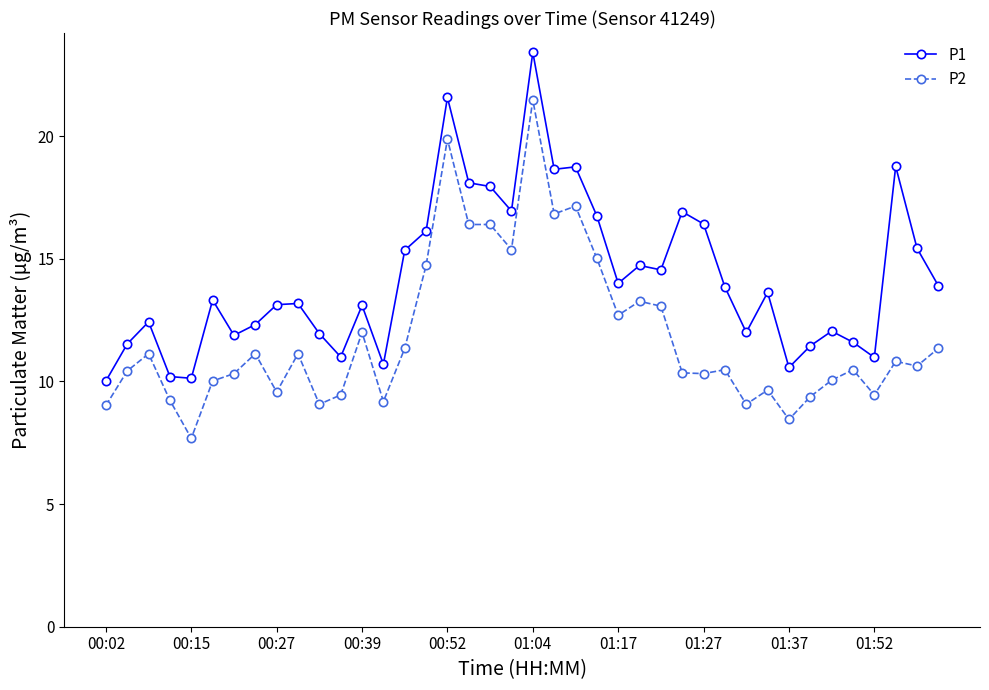

List the series in order of their peak value, lowest first.

P2, P1